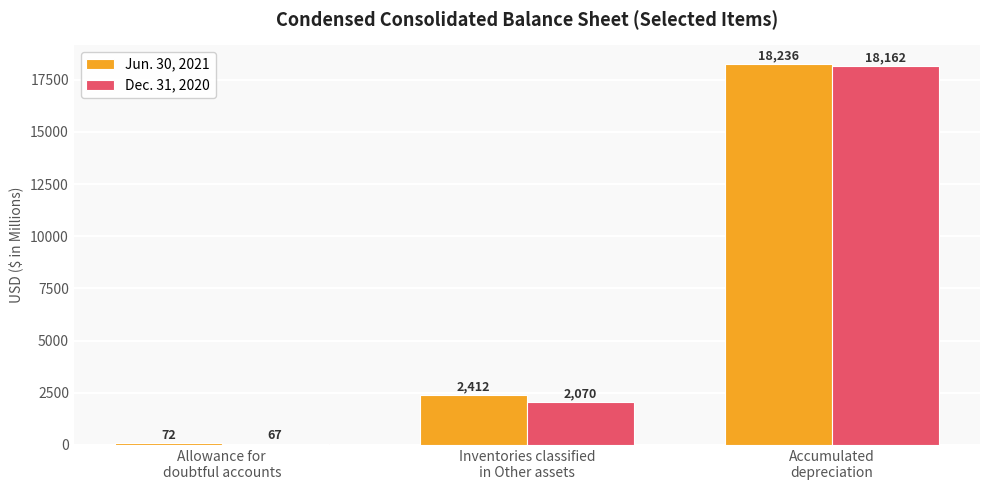

What is the greatest value displayed?

18236